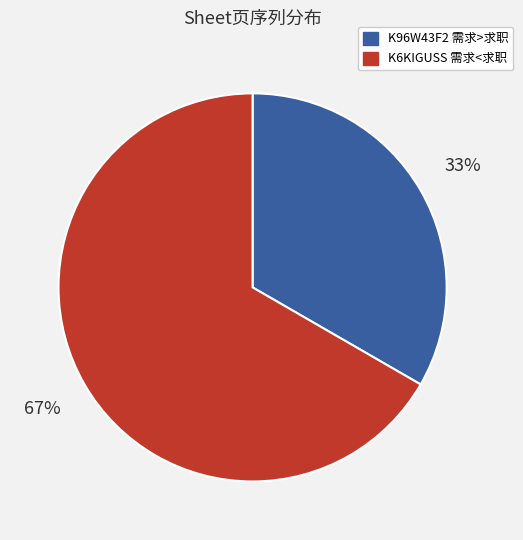

To the nearest percent, what is the average slice percentage?

50%